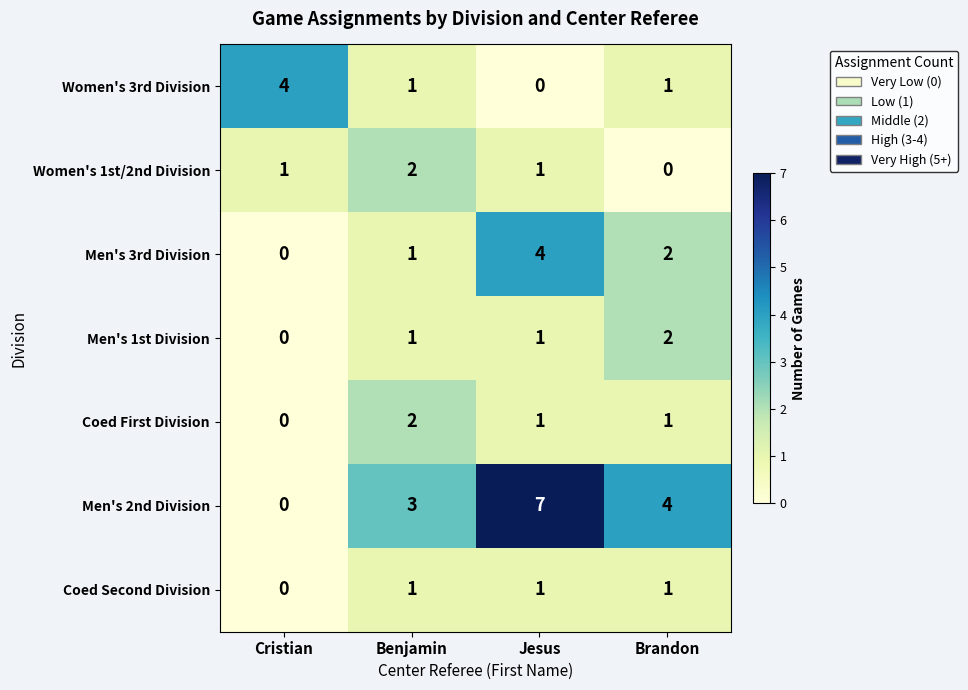

Reading left to right, transcribe all the data shown in this chart.

Women's 3rd Division: 4	1	0	1
Women's 1st/2nd Division: 1	2	1	0
Men's 3rd Division: 0	1	4	2
Men's 1st Division: 0	1	1	2
Coed First Division: 0	2	1	1
Men's 2nd Division: 0	3	7	4
Coed Second Division: 0	1	1	1